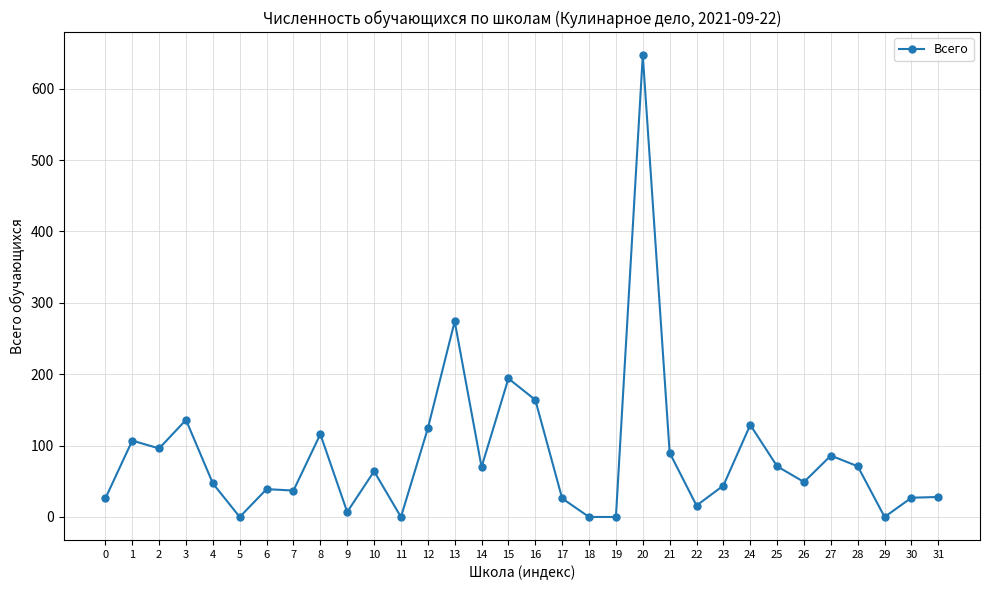

True or false: there are more than 2 points higher than both neighbors.

True